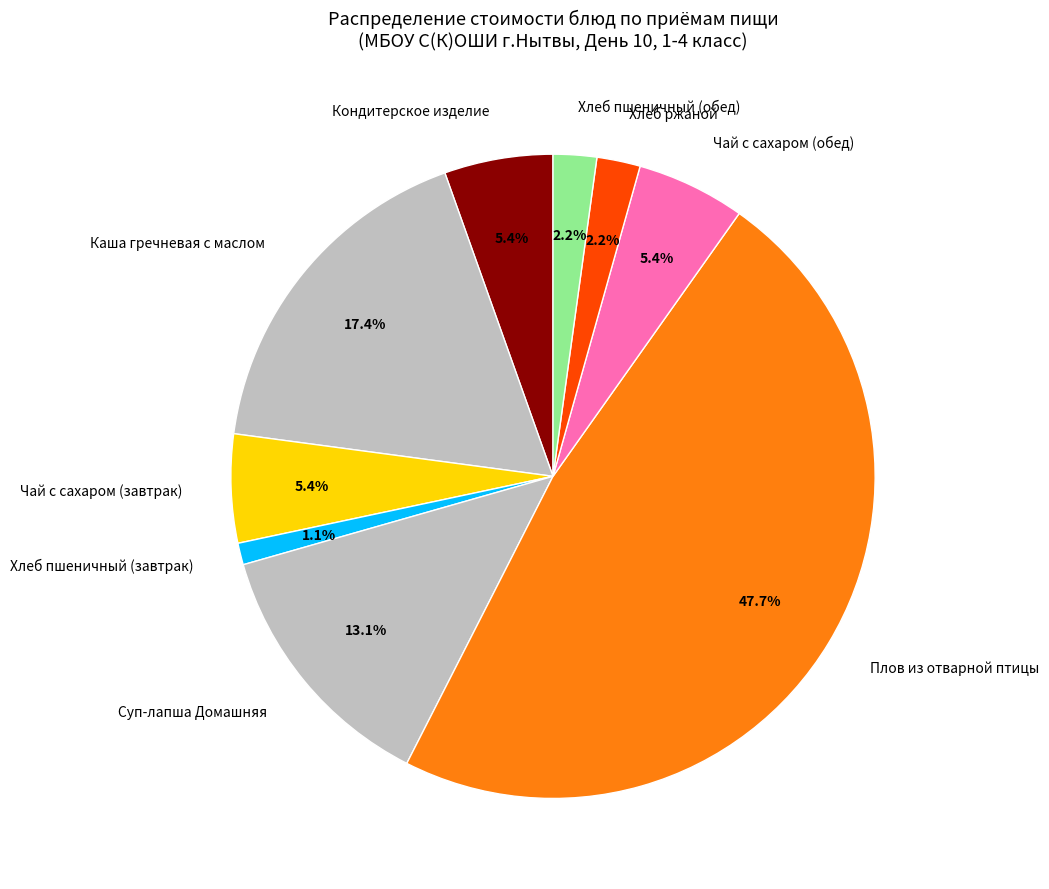

What percentage is the Суп-лапша Домашняя slice, to the nearest percent?

13%